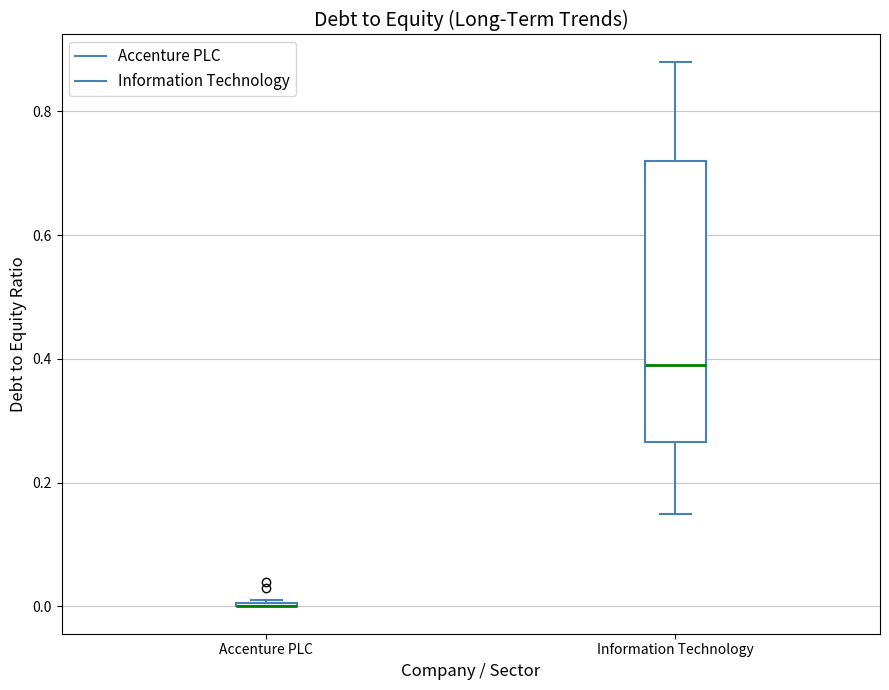

Comparing the boxes themselves (not the whiskers), which one is the tallest?

Information Technology